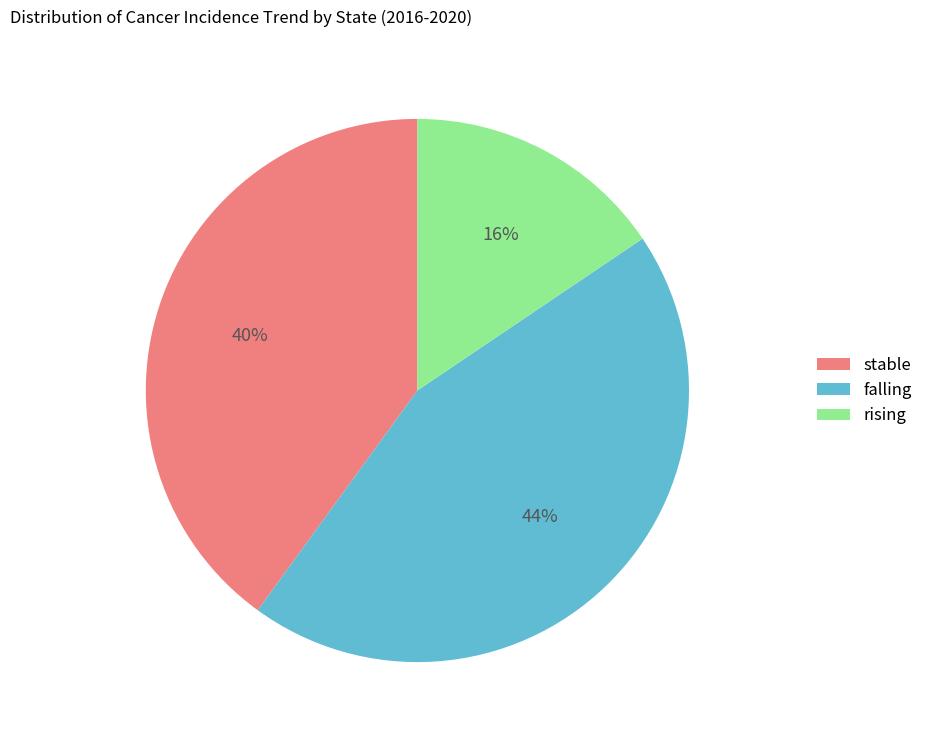

True or false: stable accounts for 31% of the total.

False